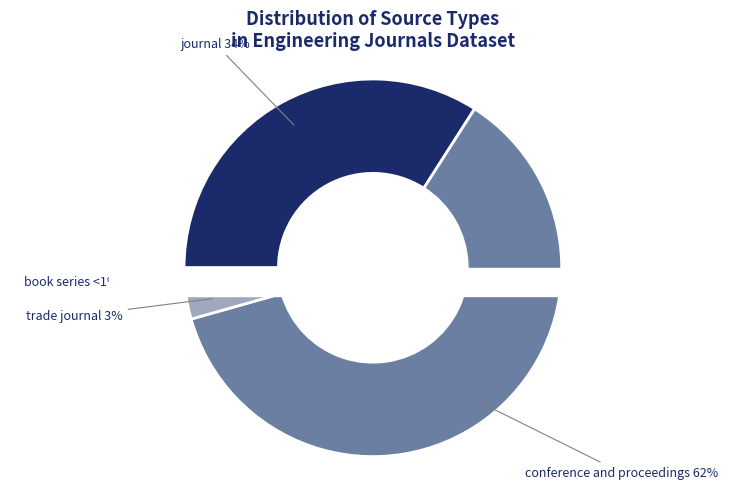

Which slice is the smallest?

book series